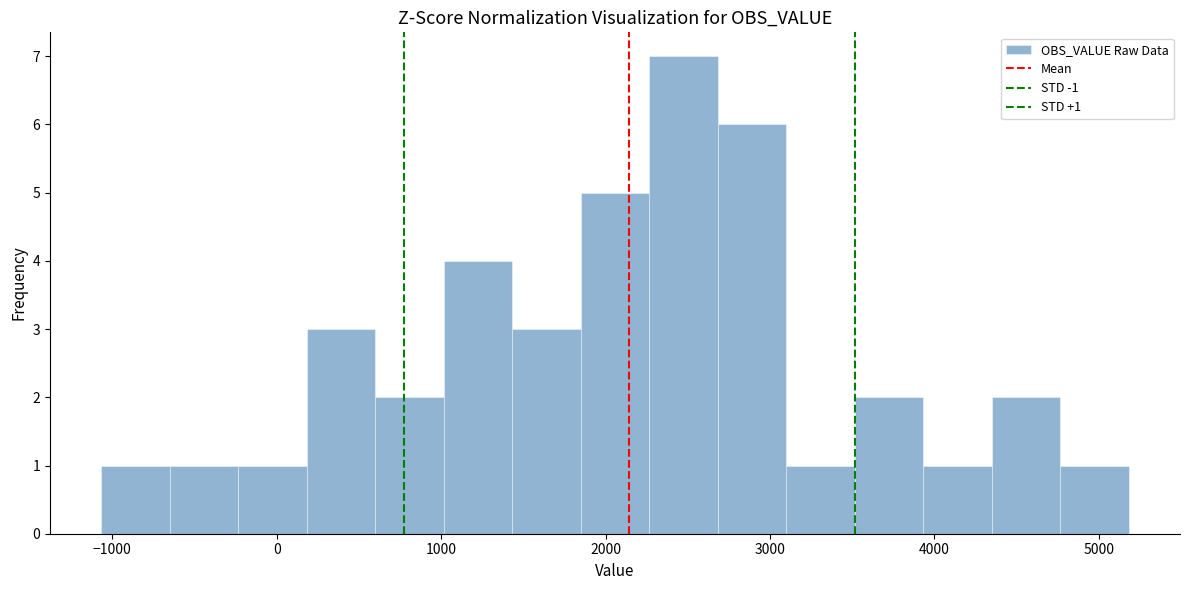

Over which range of the x-axis is the bar tallest?

2300 to 2700